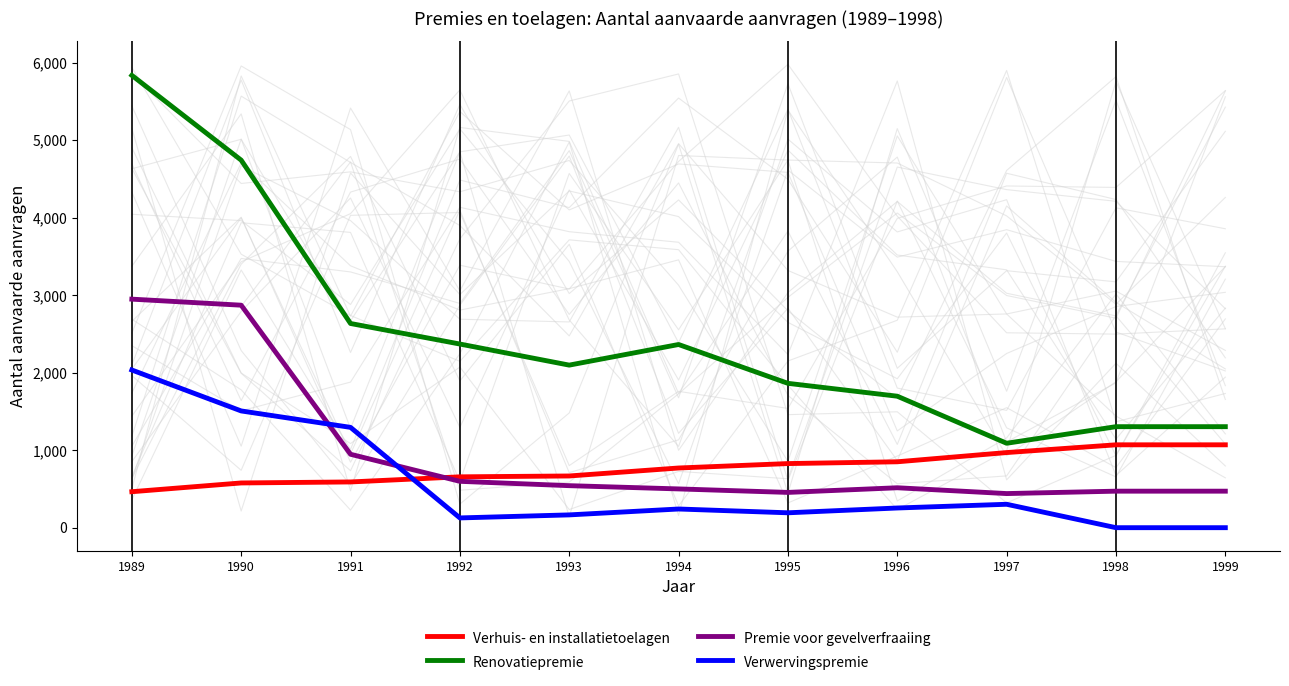

The Verwervingspremie series shows 1506 at 1990. True or false?

True